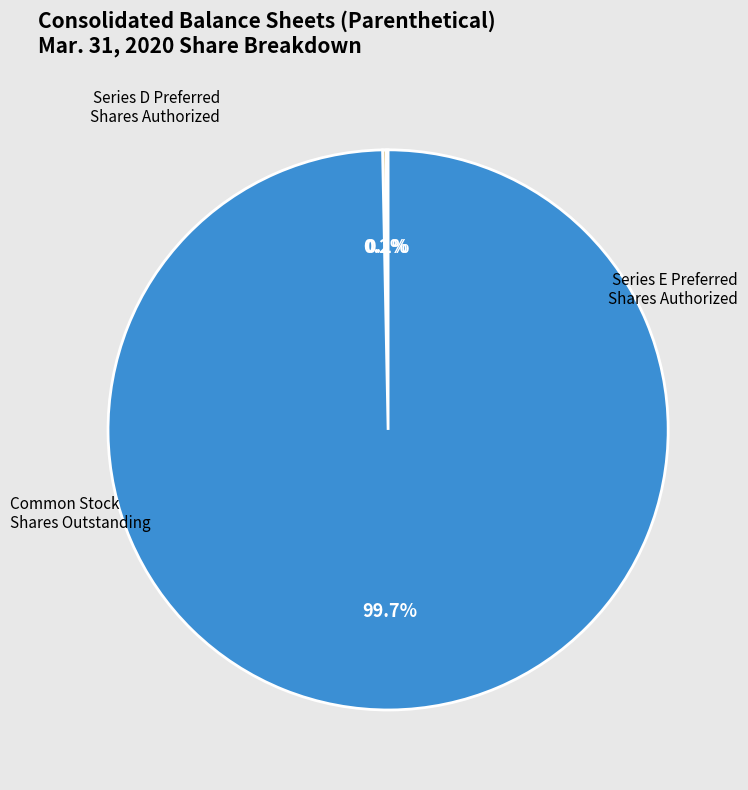

Does any single category account for the majority?

Yes